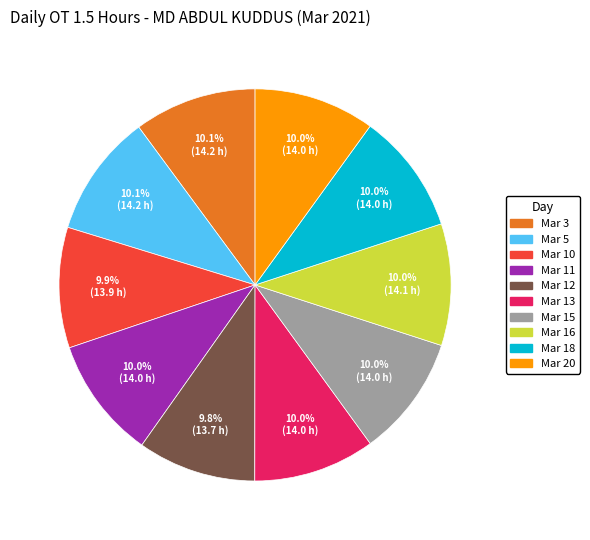

What is the ratio of the value at Mar 12 to the value at Mar 16?

1.0